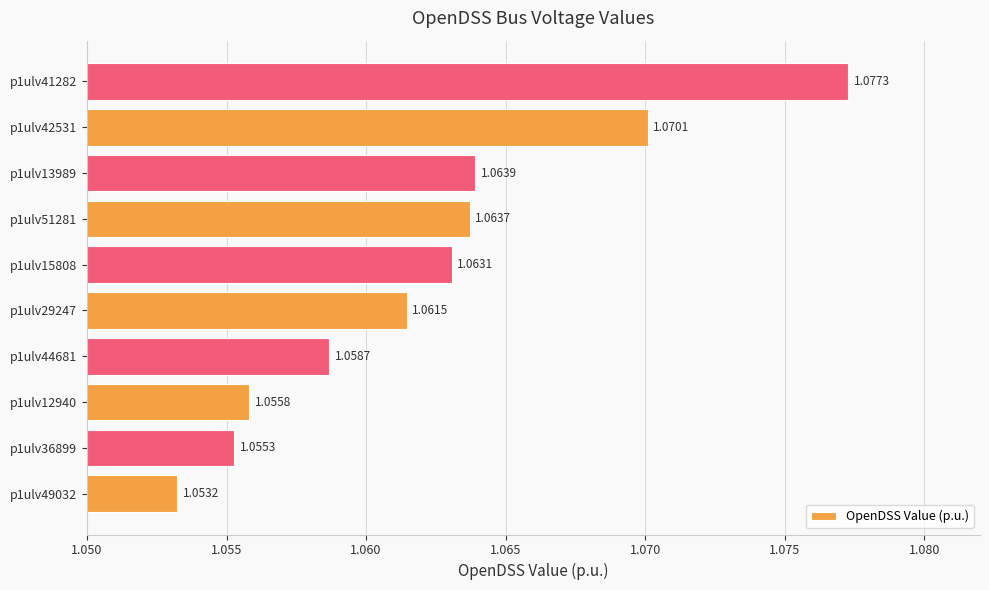

What is the ratio of the value at p1ulv49032 to the value at p1ulv29247?

1.0